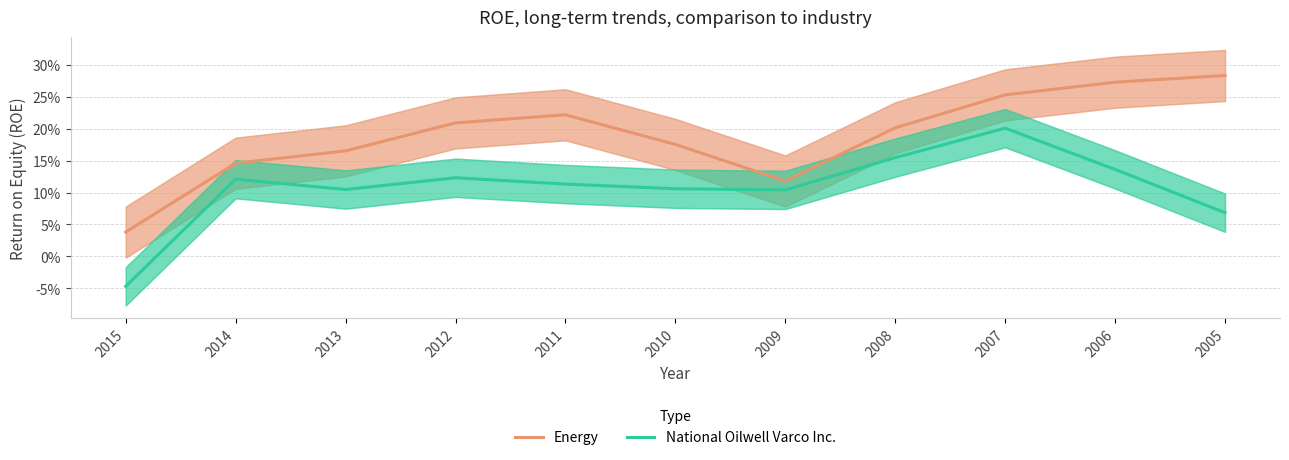

Which series has the largest range (max minus min)?

National Oilwell Varco Inc.